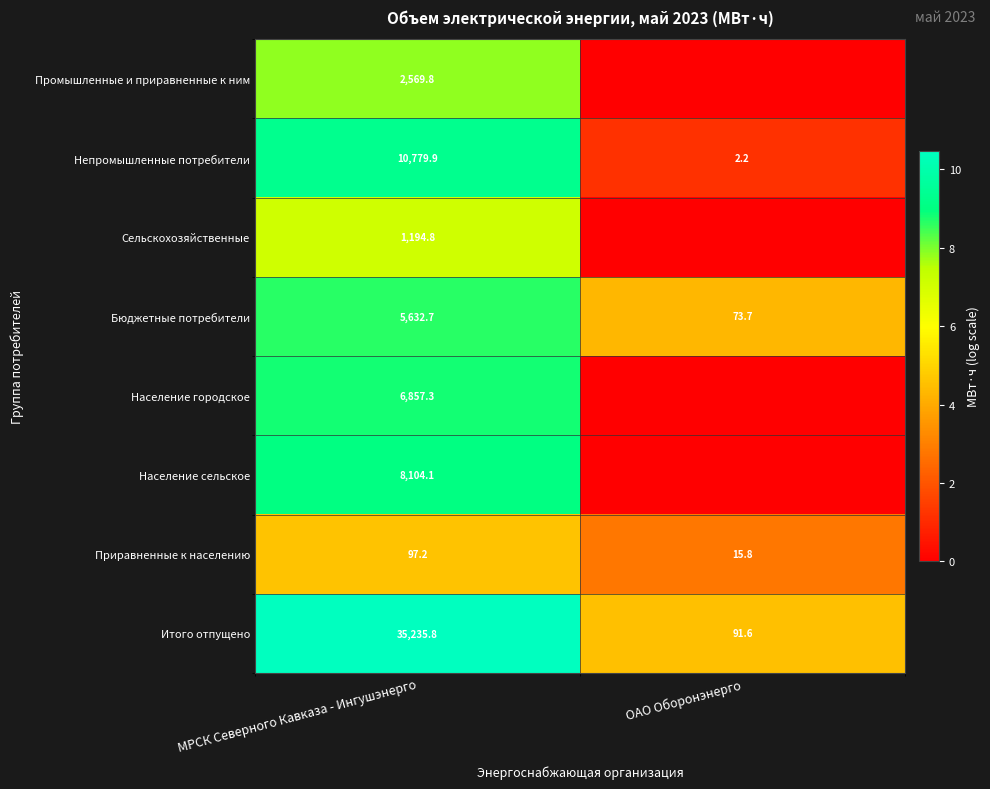

Which category has the highest value across all series?

МРСК Северного Кавказа - Ингушэнерго